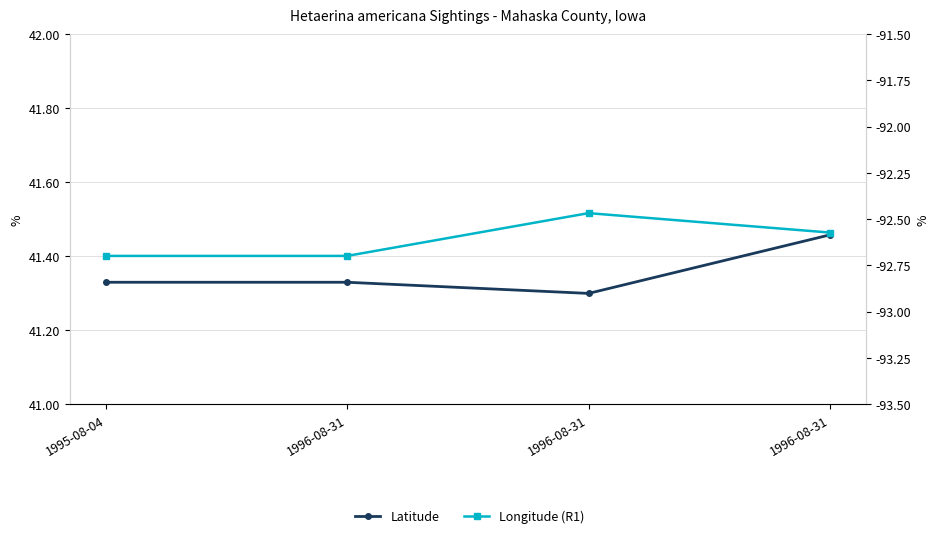

What is the maximum value for Longitude (R1)?

-92.5